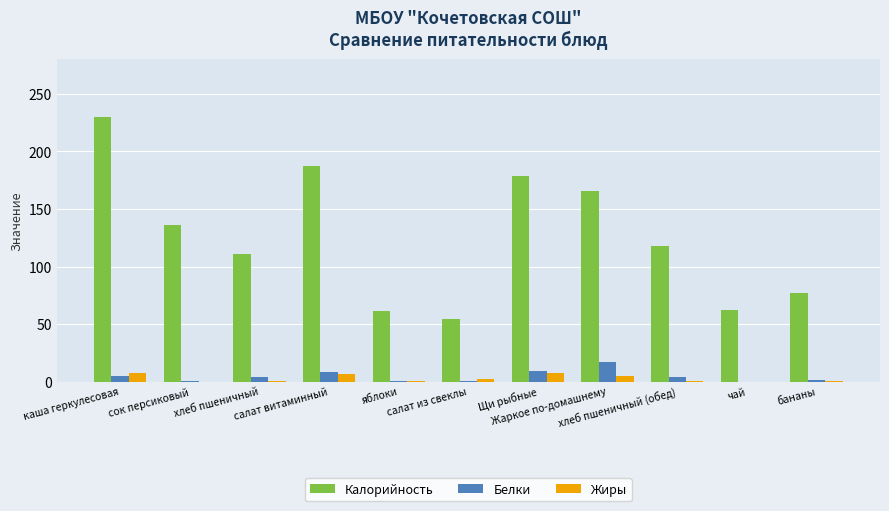

What value does the Калорийность series have at сок персиковый?

136.0